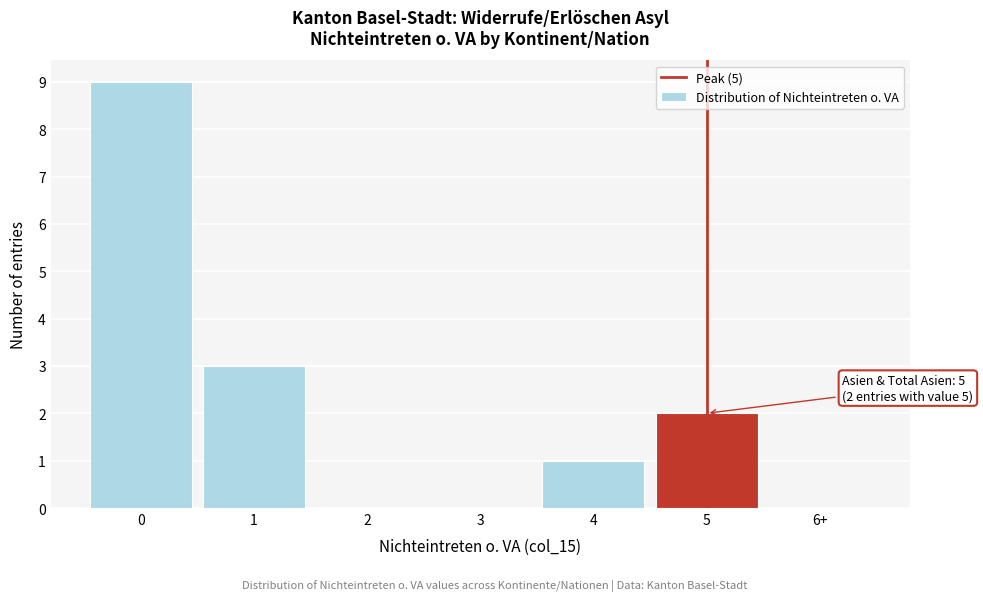

Reading left to right, list all the values displayed in this chart.

0=9	1=3	2=0	3=0	4=1	5=2	6+=0